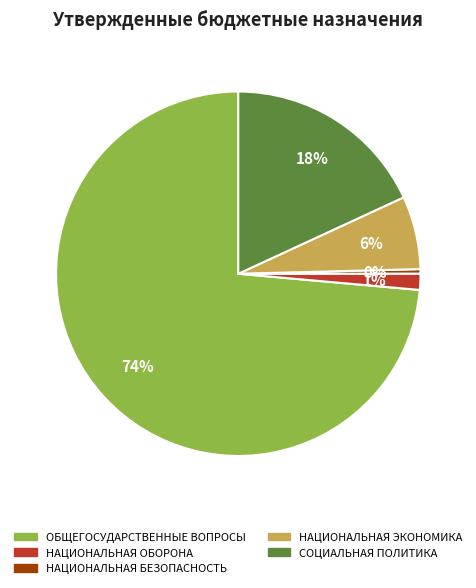

To the nearest percent, what is the average slice percentage?

20%